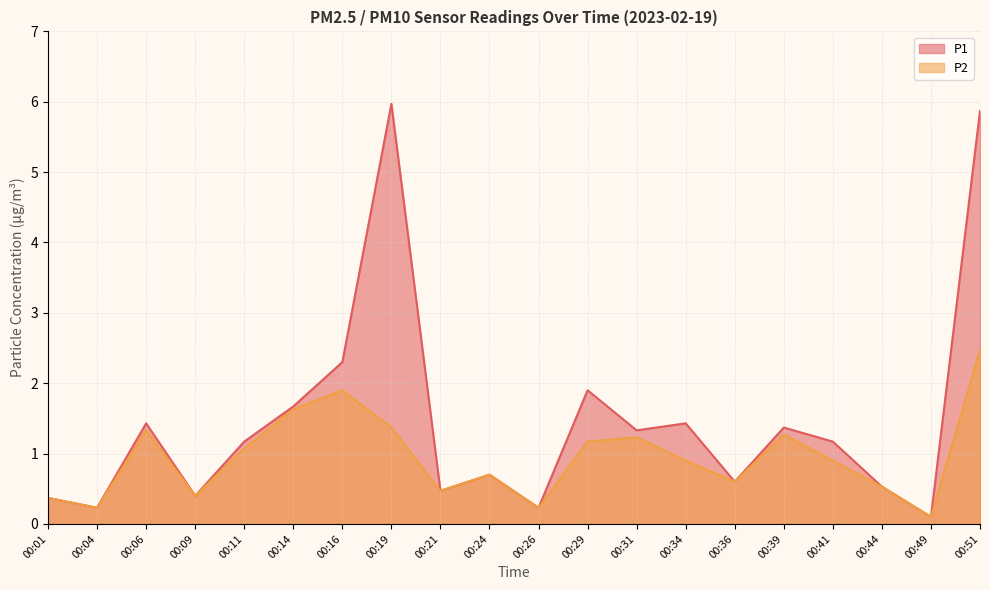

What is the greatest value displayed?

6.0